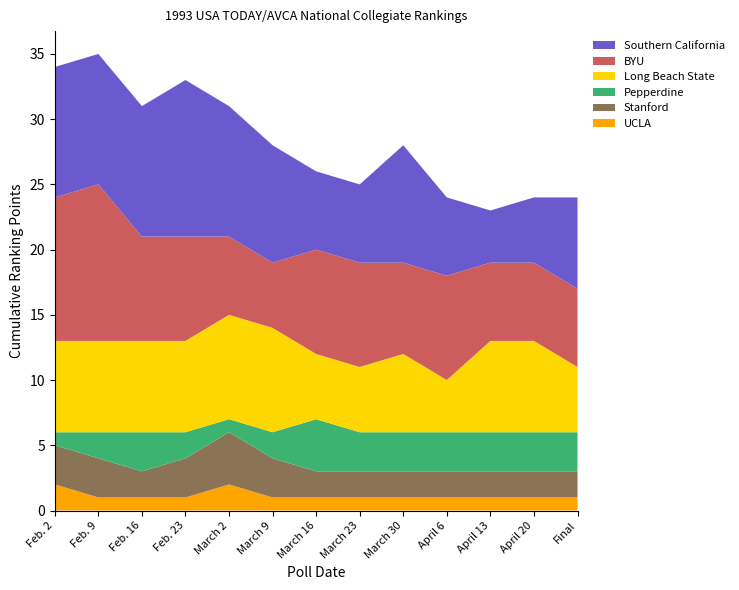

Reading right to left, transcribe all the data shown in this chart.

UCLA: 1	1	1	1	1	1	1	1	2	1	1	1	2
Stanford: 2	2	2	2	2	2	2	3	4	3	2	3	3
Pepperdine: 3	3	3	3	3	3	4	2	1	2	3	2	1
Long Beach State: 5	7	7	4	6	5	5	8	8	7	7	7	7
BYU: 6	6	6	8	7	8	8	5	6	8	8	12	11
Southern California: 7	5	4	6	9	6	6	9	10	12	10	10	10